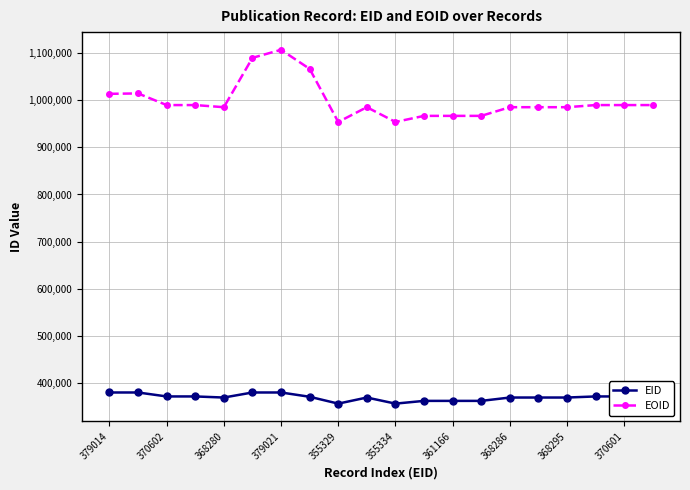

True or false: EID and EOID intersect in this chart.

False